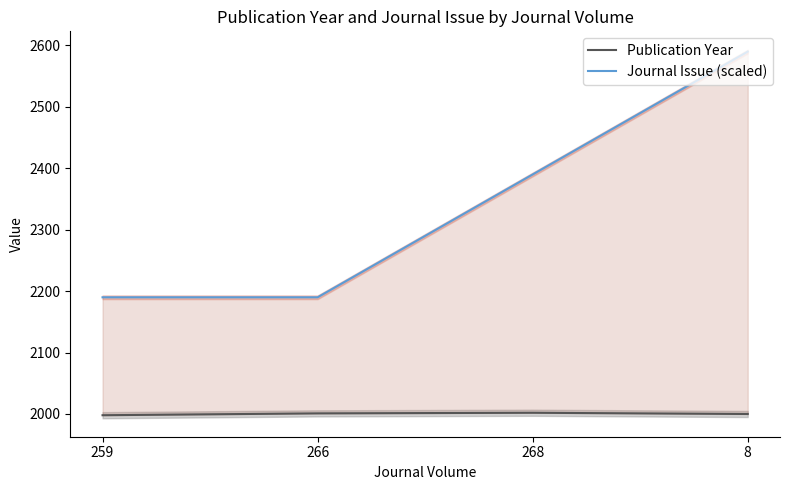

Which series changed the most between 266 and 8?

Journal Issue (scaled)